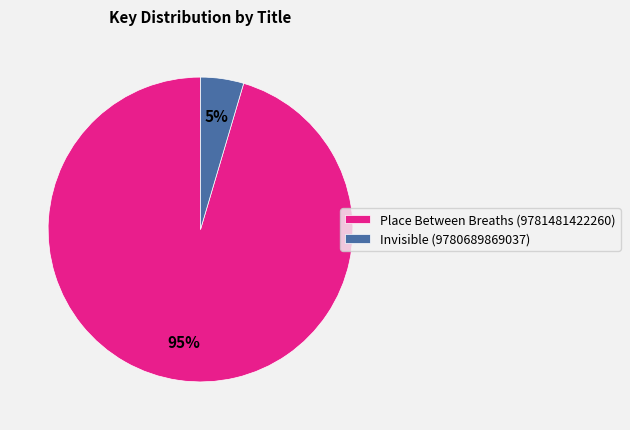

What is the largest slice in the pie chart?

Place Between Breaths (9781481422260)